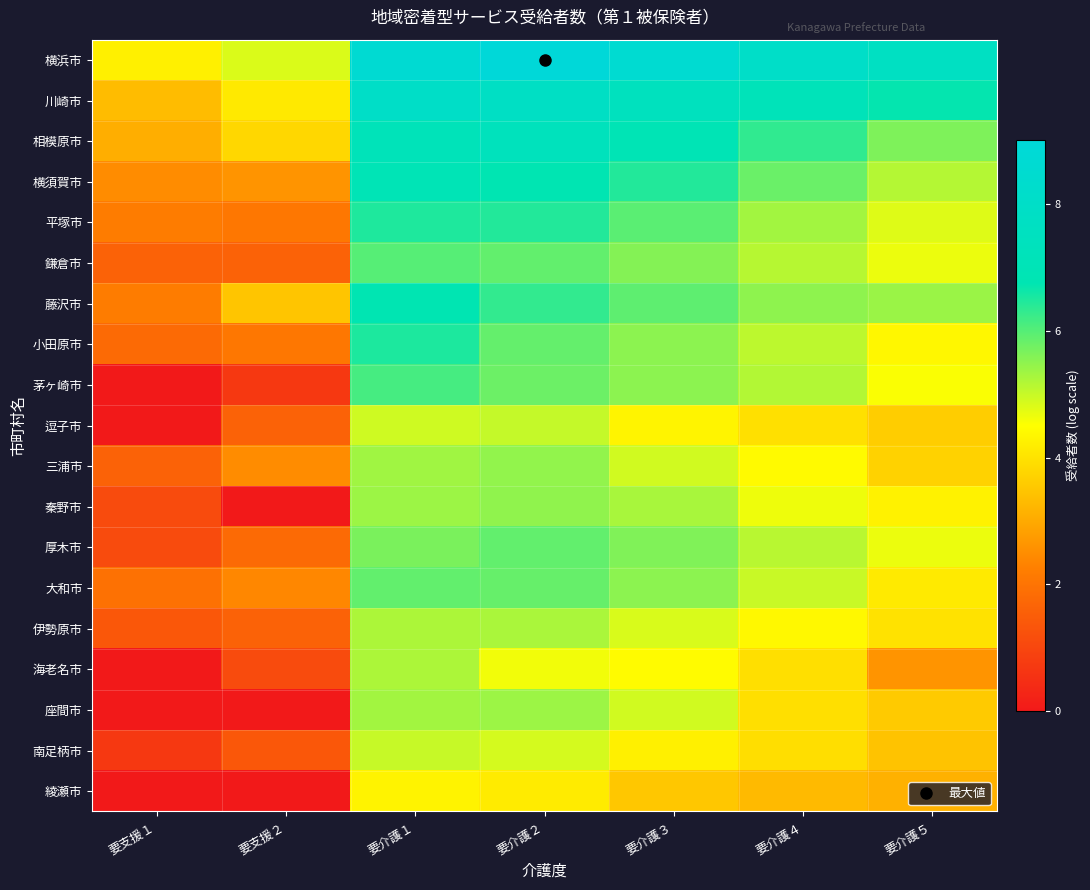

How many categories are shown in the chart?

7